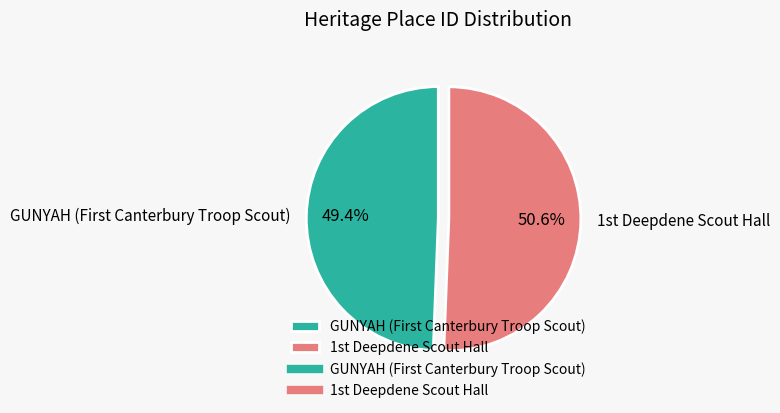

Which category accounts for the majority?

1st Deepdene Scout Hall